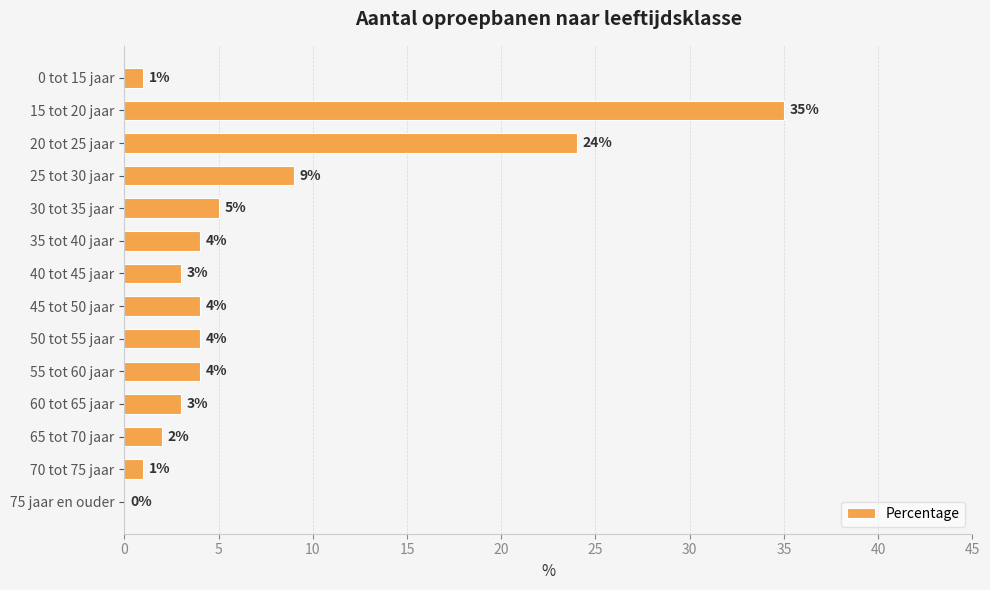

True or false: the data shows 2 at 65 tot 70 jaar.

True